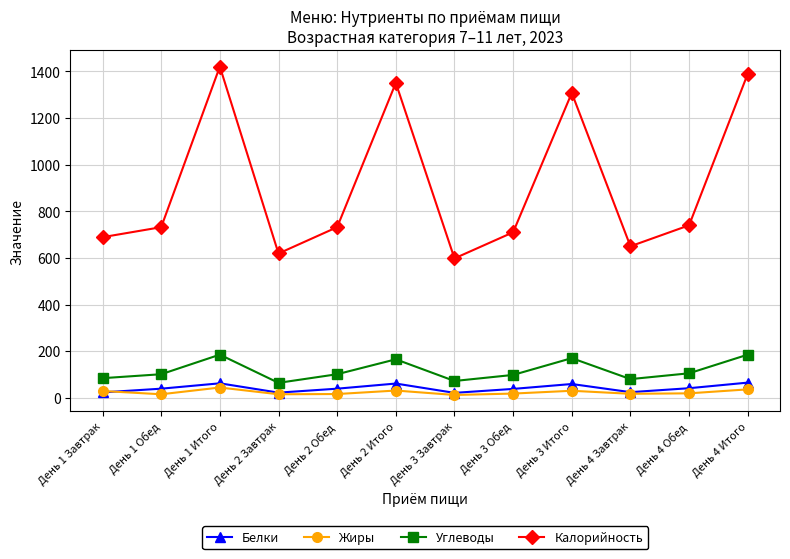

Which series changed the most between День 1 Завтрак and День 3 Итого?

Калорийность